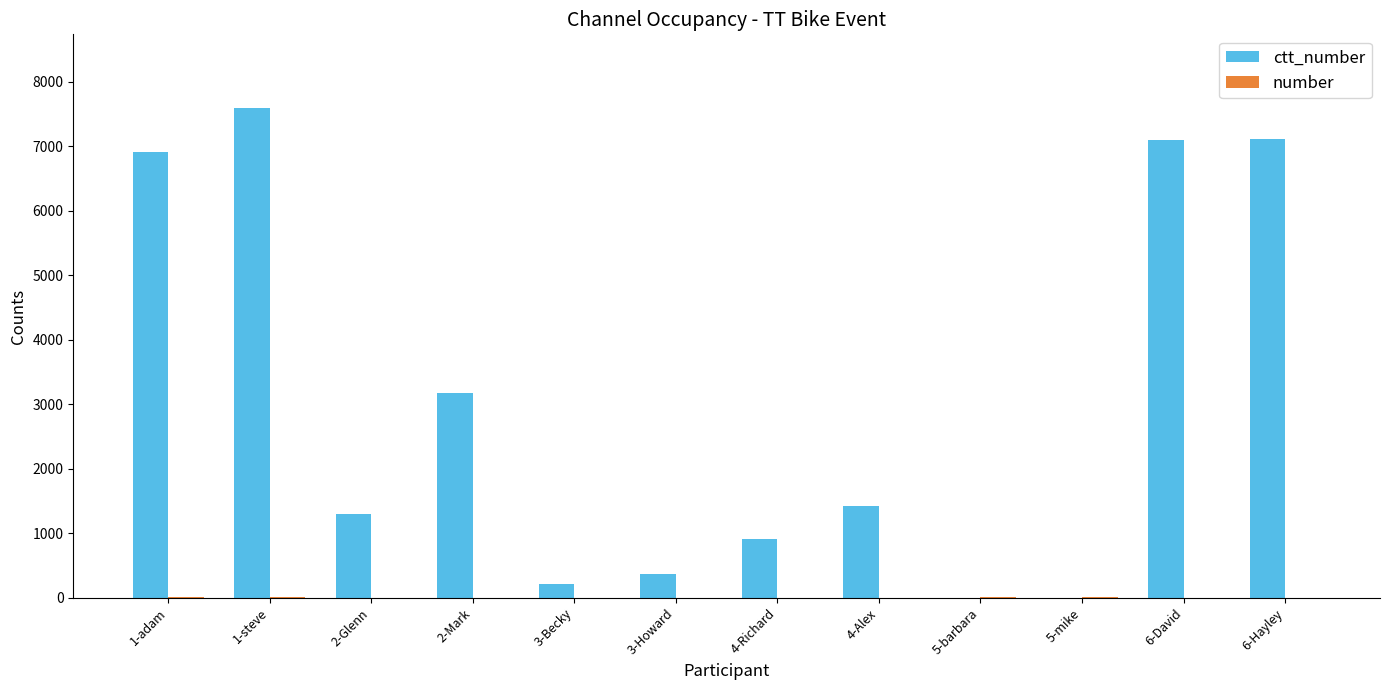

At which category is the sum across all series the highest?

1-steve